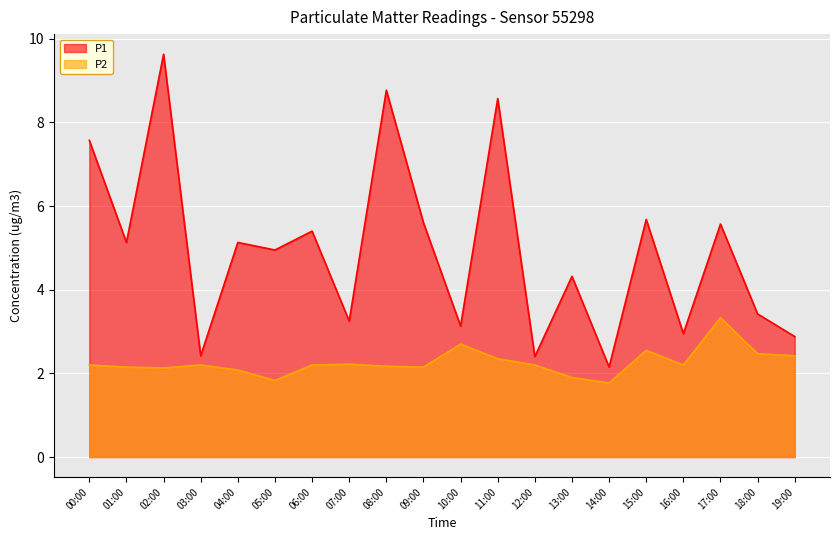

Does the chart display data point markers on the line(s)?

No